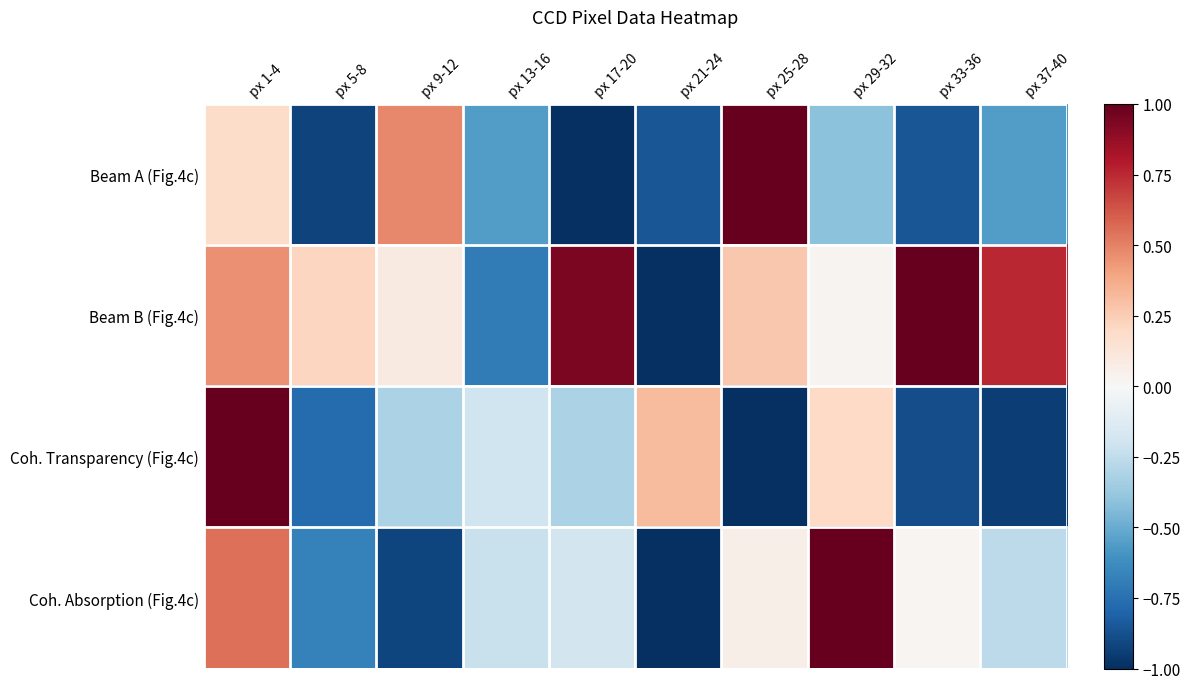

Reading right to left, transcribe all the data shown in this chart.

Beam A (Fig.4c): px 37-40=-0.6	px 33-36=-0.9	px 29-32=-0.4	px 25-28=1.0	px 21-24=-0.9	px 17-20=-1.0	px 13-16=-0.6	px 9-12=0.5	px 5-8=-0.9	px 1-4=0.2
Beam B (Fig.4c): px 37-40=0.8	px 33-36=1.0	px 29-32=0.0	px 25-28=0.3	px 21-24=-1.0	px 17-20=0.9	px 13-16=-0.7	px 9-12=0.1	px 5-8=0.2	px 1-4=0.5
Coh. Transparency (Fig.4c): px 37-40=-0.9	px 33-36=-0.9	px 29-32=0.2	px 25-28=-1.0	px 21-24=0.3	px 17-20=-0.3	px 13-16=-0.2	px 9-12=-0.3	px 5-8=-0.8	px 1-4=1.0
Coh. Absorption (Fig.4c): px 37-40=-0.3	px 33-36=0.0	px 29-32=1.0	px 25-28=0.1	px 21-24=-1.0	px 17-20=-0.2	px 13-16=-0.2	px 9-12=-0.9	px 5-8=-0.7	px 1-4=0.6